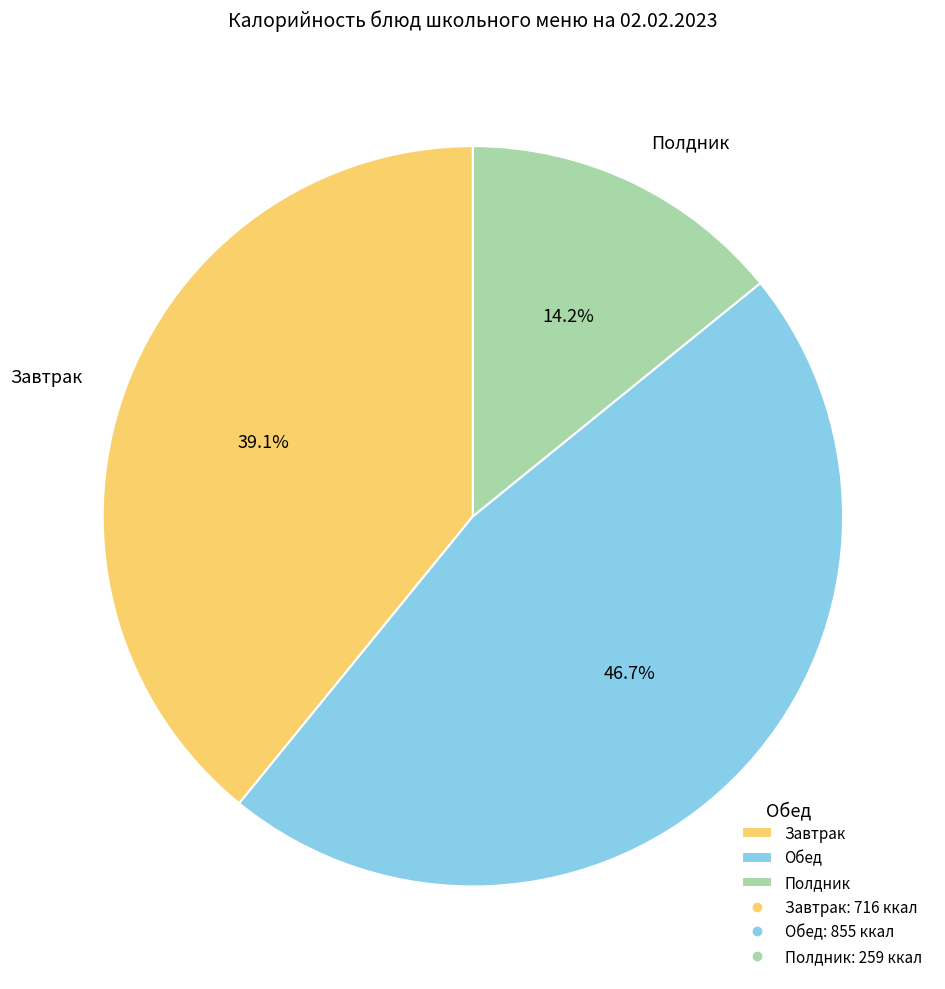

Rank the categories by value from lowest to highest.

Полдник, Завтрак, Обед